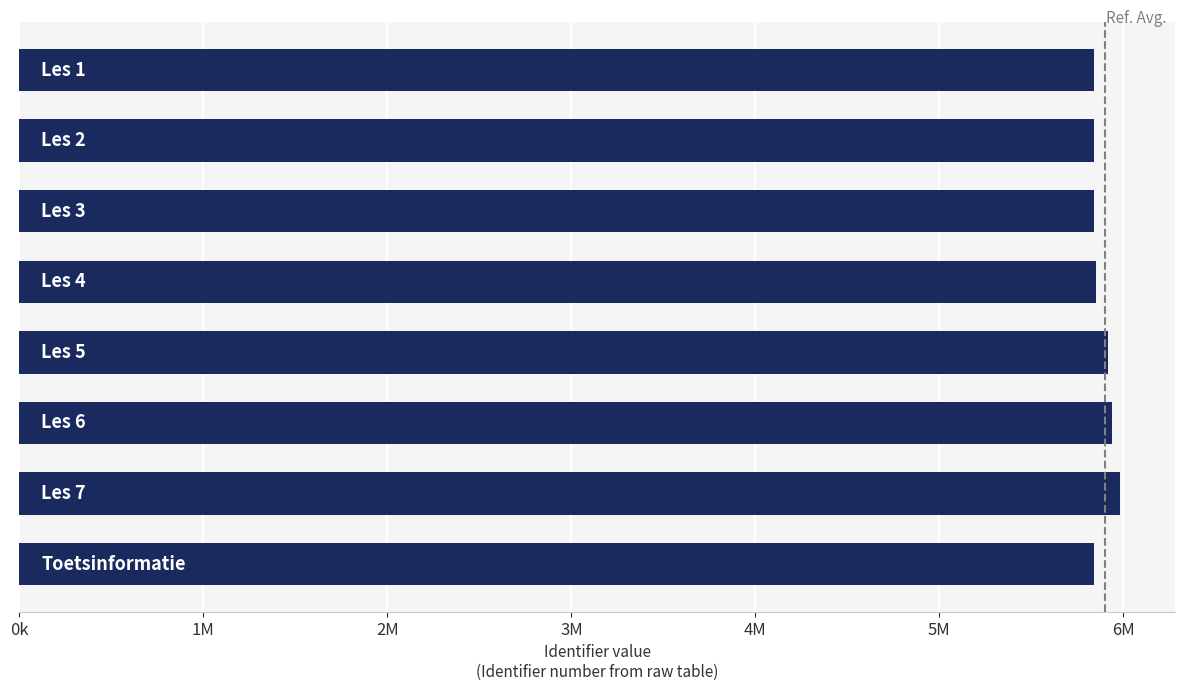

Does the chart contain any negative values?

No